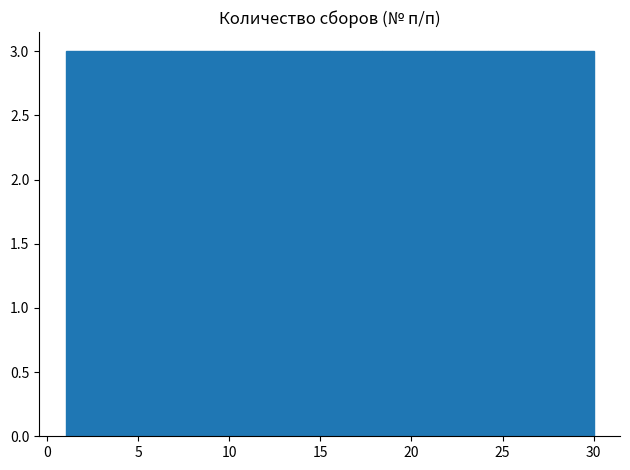

Reading left to right, transcribe this chart: for each bar, give the range it covers on the x-axis and its height. Neither the bar edges nor the heights are printed on the chart, so give them approximately, as read against the axes.

1.0 to 3.9: 3
3.9 to 6.8: 3
6.8 to 9.7: 3
9.7 to 12.6: 3
12.6 to 15.5: 3
15.5 to 18.4: 3
18.4 to 21.3: 3
21.3 to 24.2: 3
24.2 to 27.1: 3
27.1 to 30.0: 3